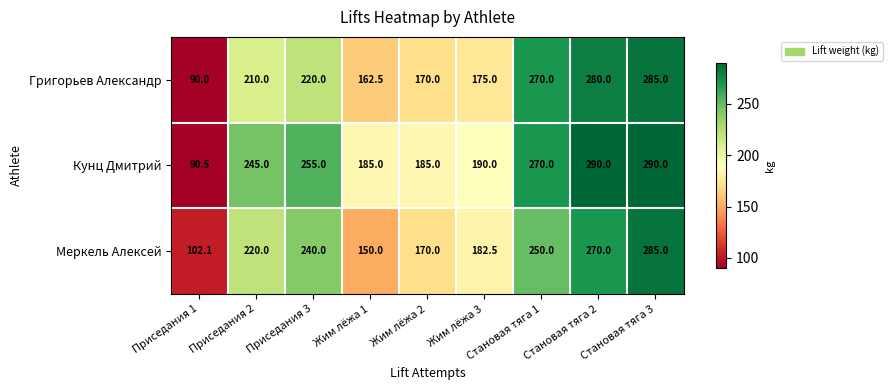

What is the difference between the maximum and minimum values in the Григорьев Александр series?

195.0